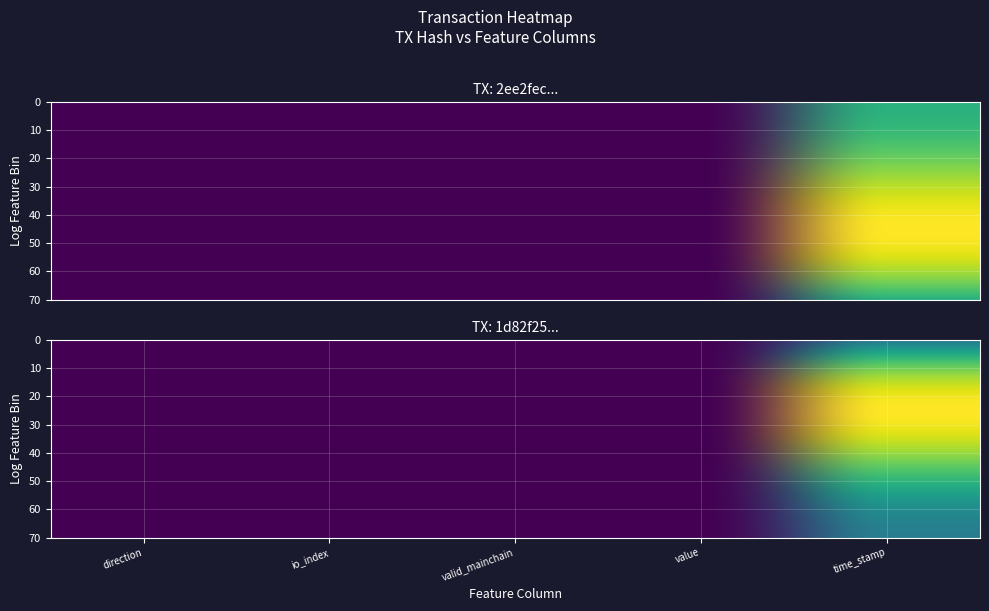

Which label corresponds to the largest value in the chart?

time_stamp